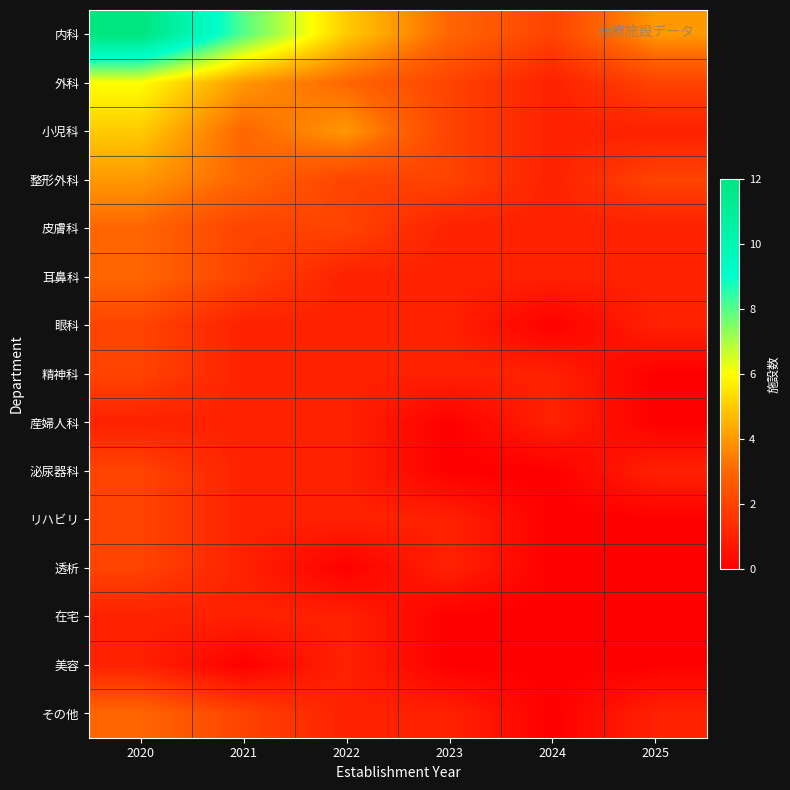

At which category is the sum across all series the highest?

2020